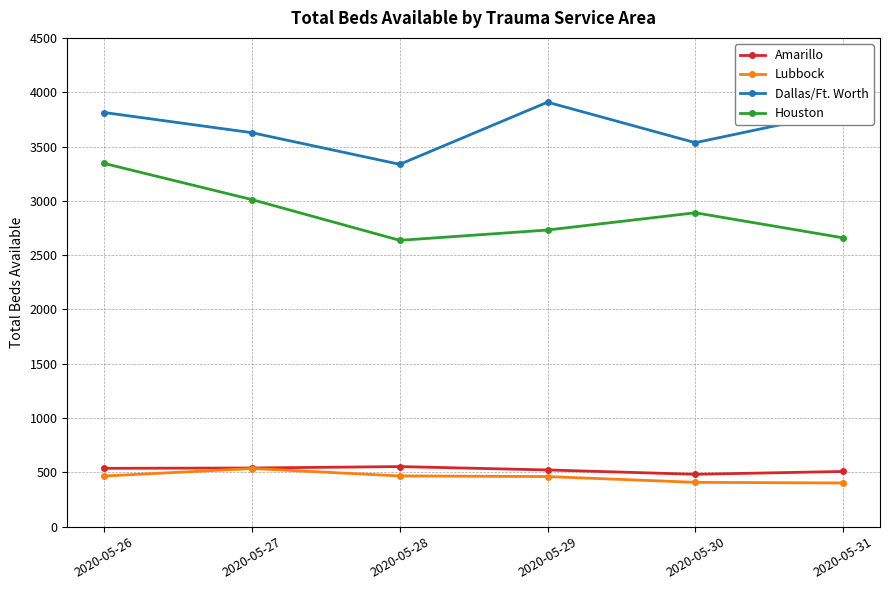

What is the sum of the Amarillo values at 2020-05-31 and 2020-05-26?

1045